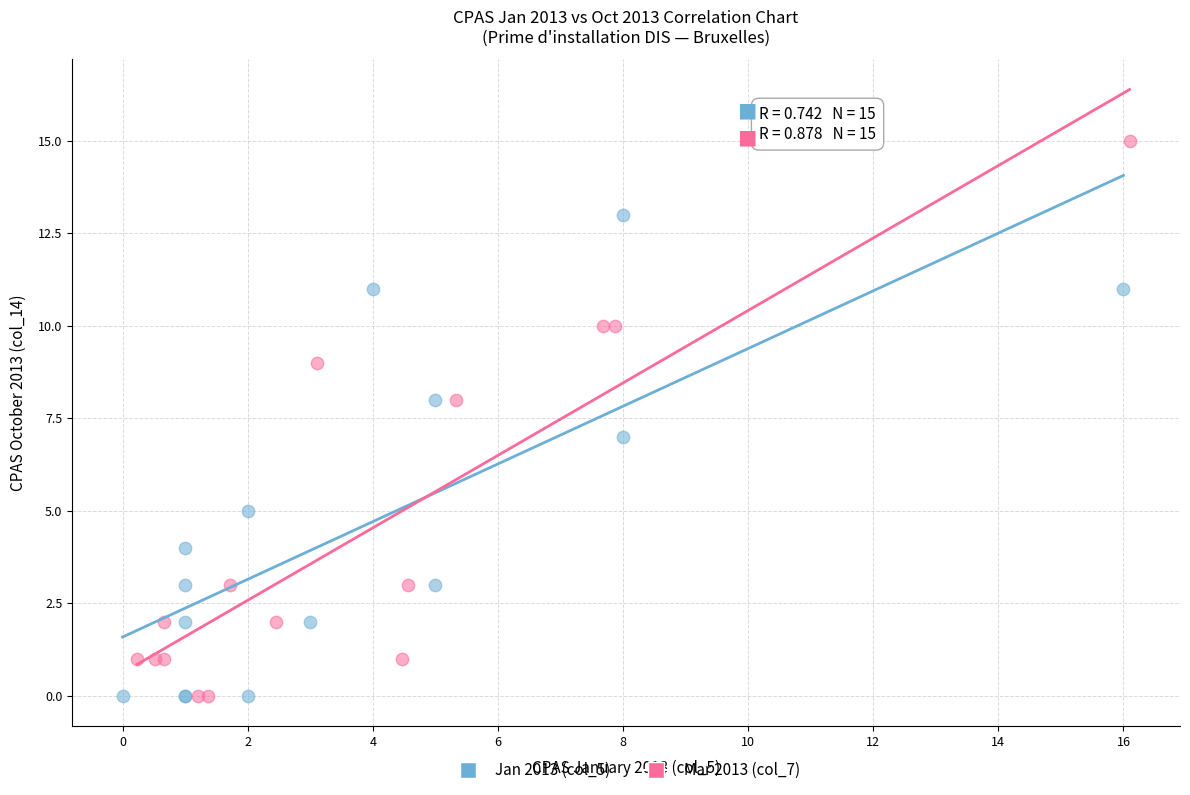

Which series has the widest spread of Y values?

Mar 2013 (col_7)